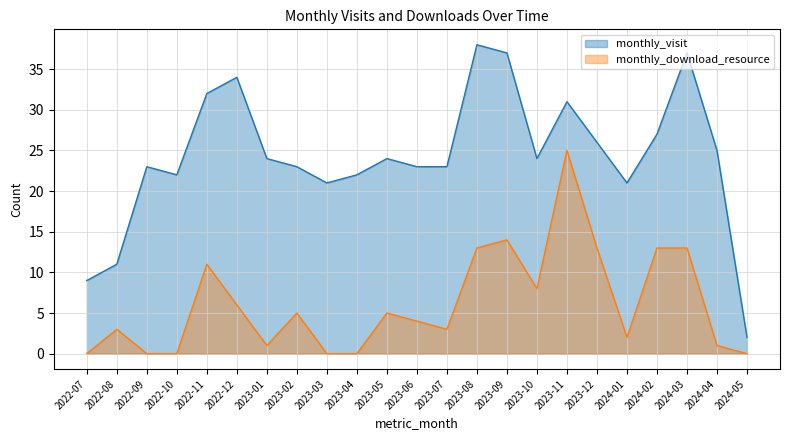

What is the difference between the highest and lowest values at 2023-12?

13